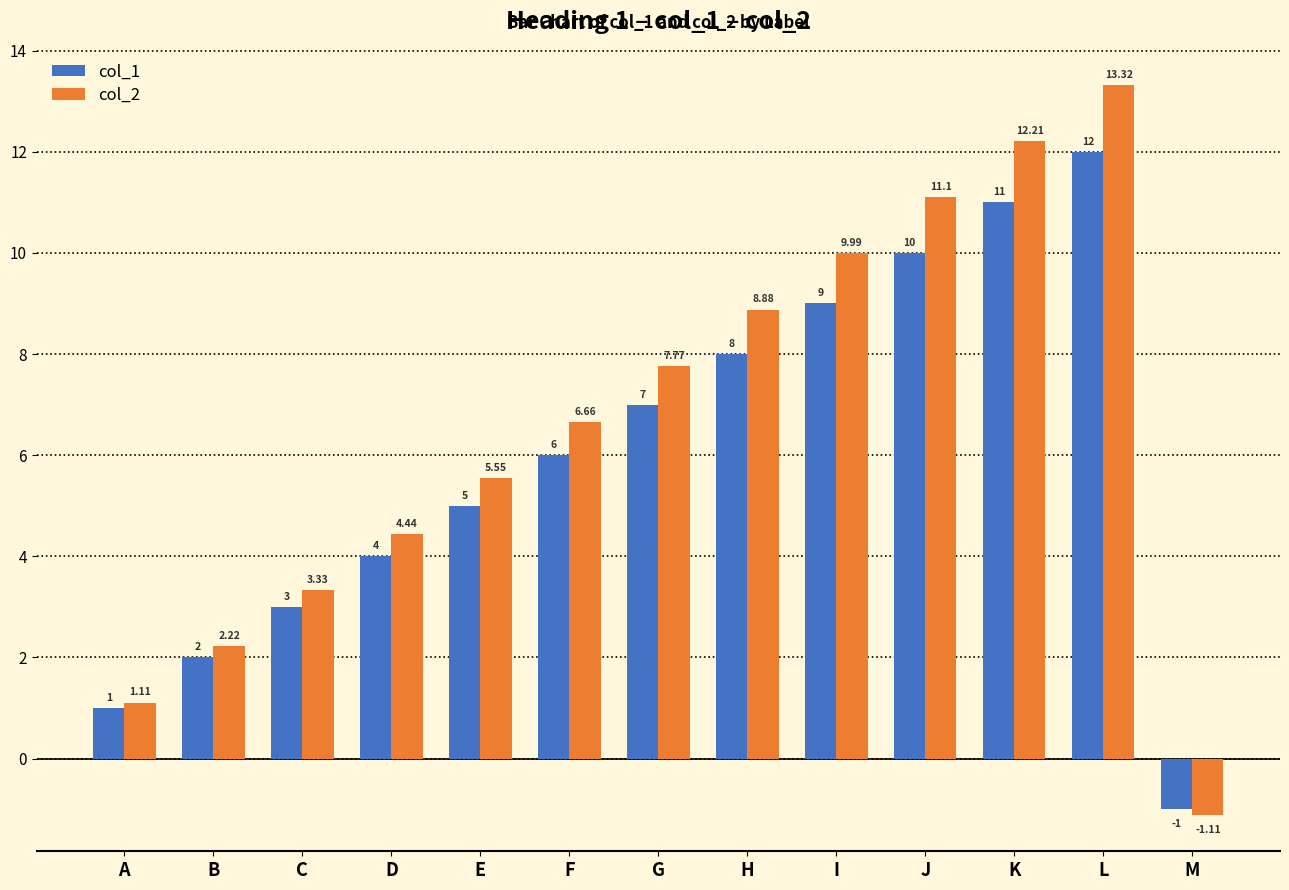

What is the difference between the maximum and minimum values in the col_1 series?

13.0